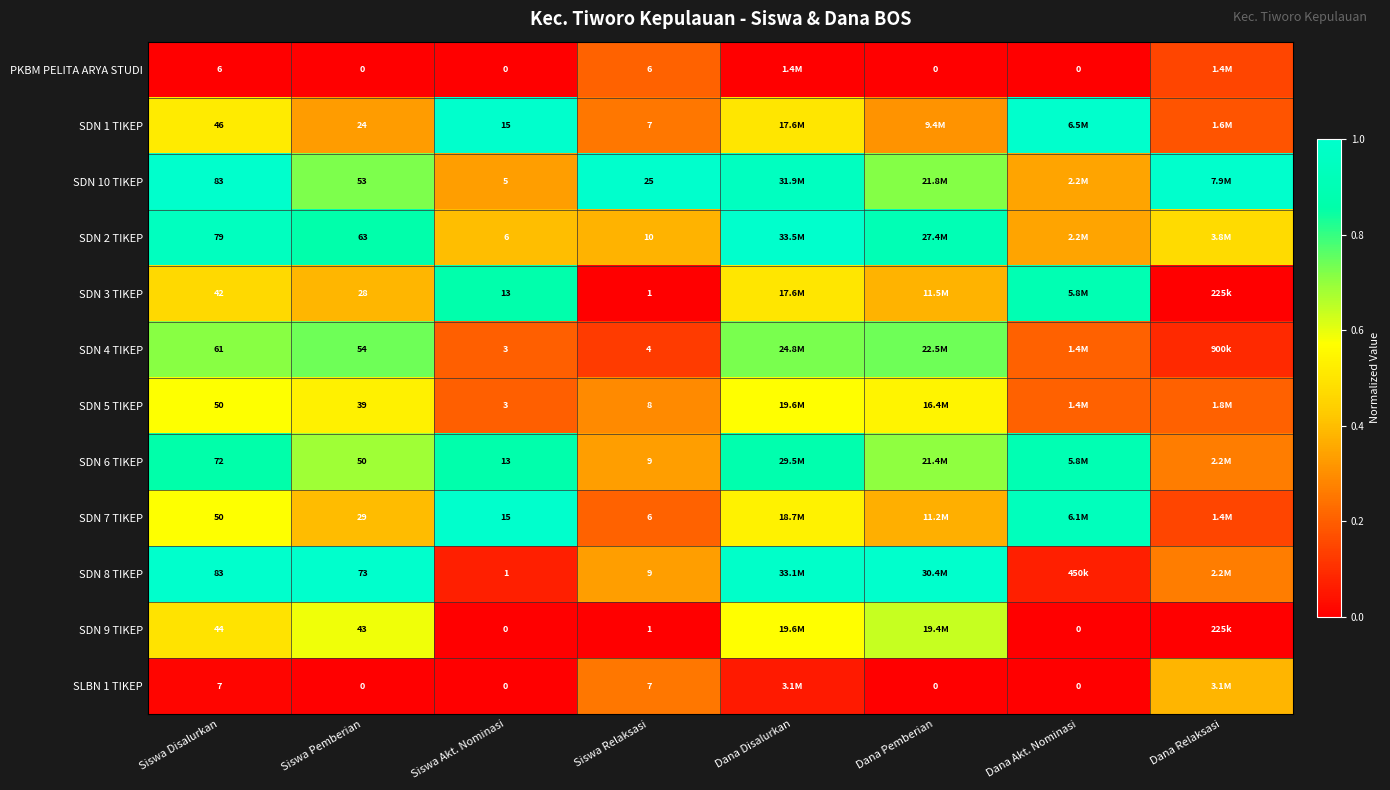

At how many categories does at least one series exceed 0?

8